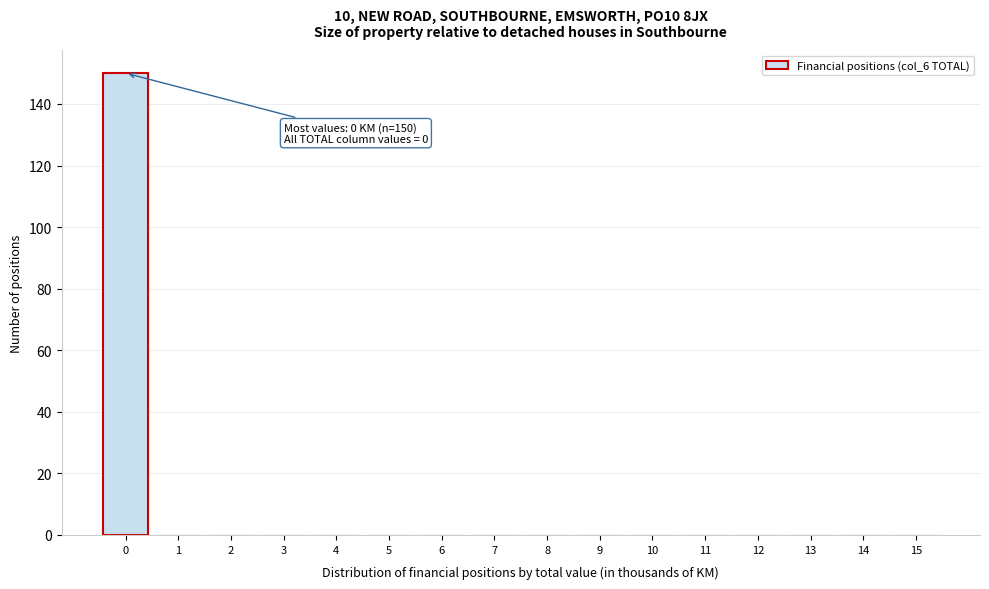

Reading right to left, extract all data points from this chart.

15=0	14=0	13=0	12=0	11=0	10=0	9=0	8=0	7=0	6=0	5=0	4=0	3=0	2=0	1=0	0=150